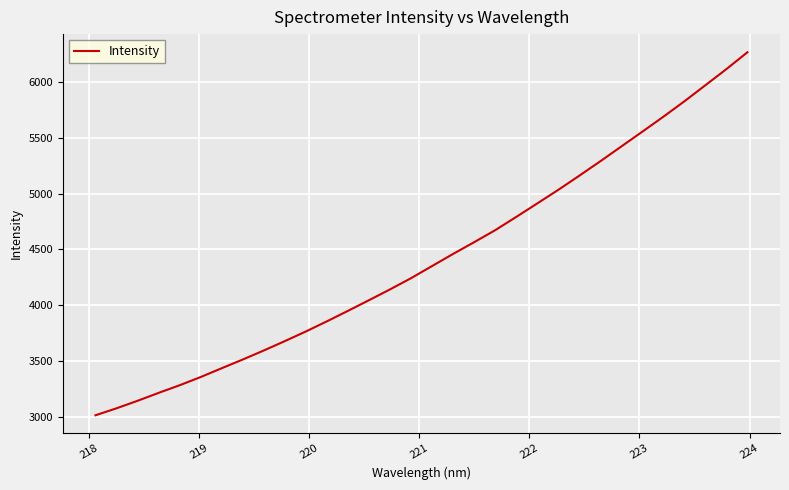

What is the smallest value displayed?

3012.3